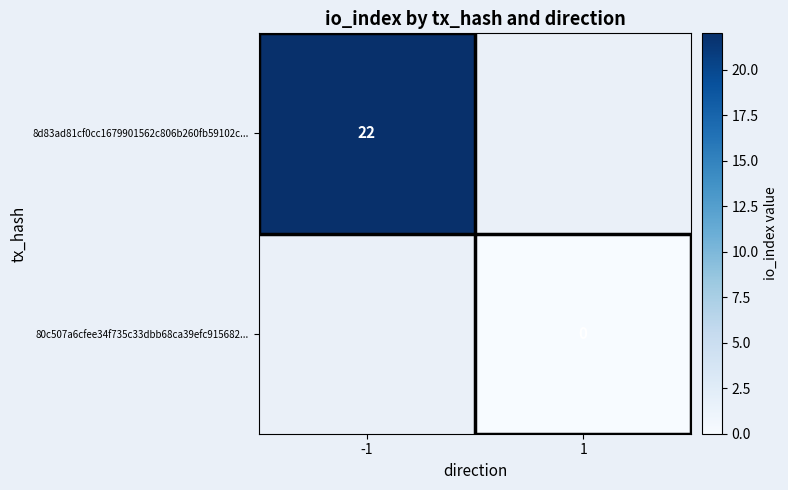

True or false: 8d83ad81cf0cc1679901562c806b260fb59102c... has a value of 38 at -1.

False